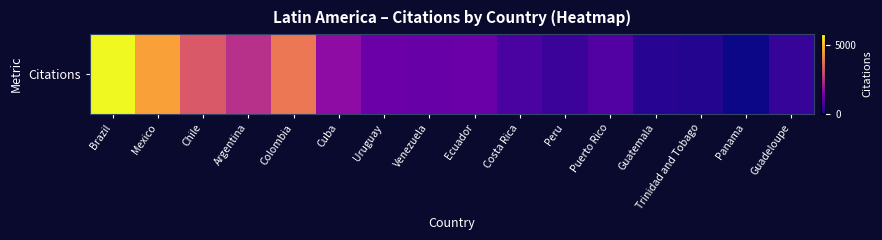

List the labels in order of value, smallest first.

Panama, Trinidad and Tobago, Guatemala, Guadeloupe, Peru, Costa Rica, Puerto Rico, Venezuela, Ecuador, Uruguay, Cuba, Argentina, Chile, Colombia, Mexico, Brazil